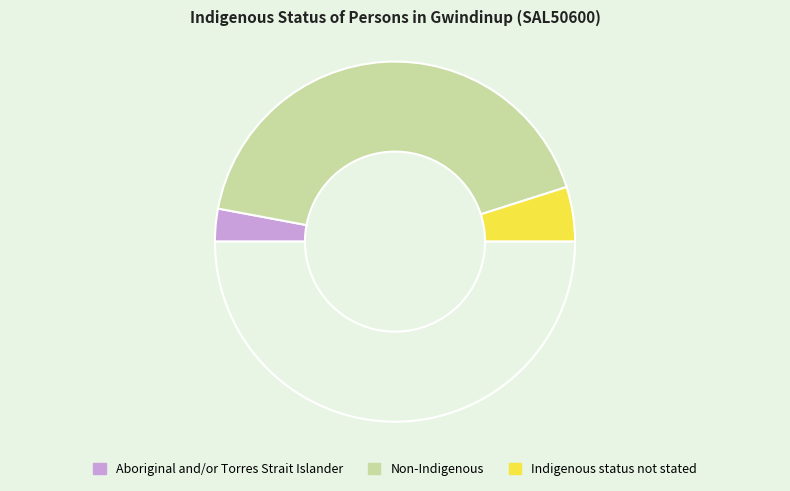

To the nearest percent, what is the average slice percentage?

33%